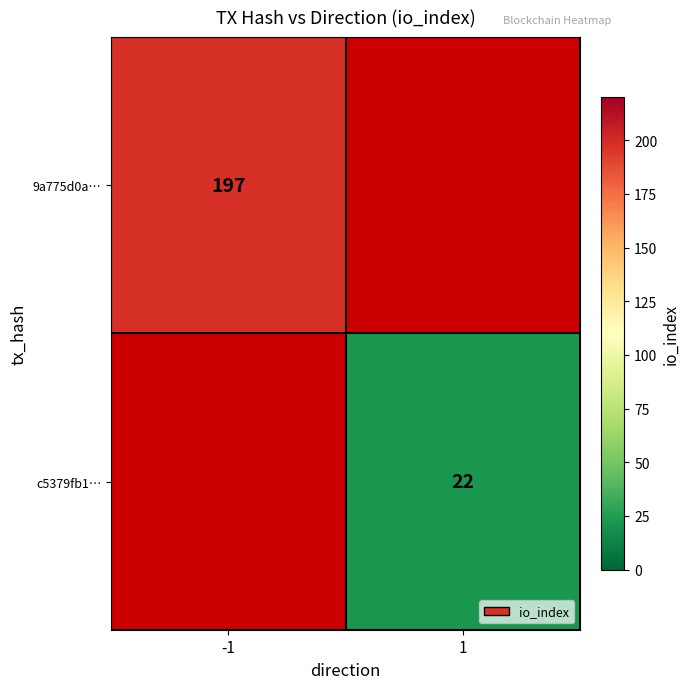

How many categories are shown in the chart?

2